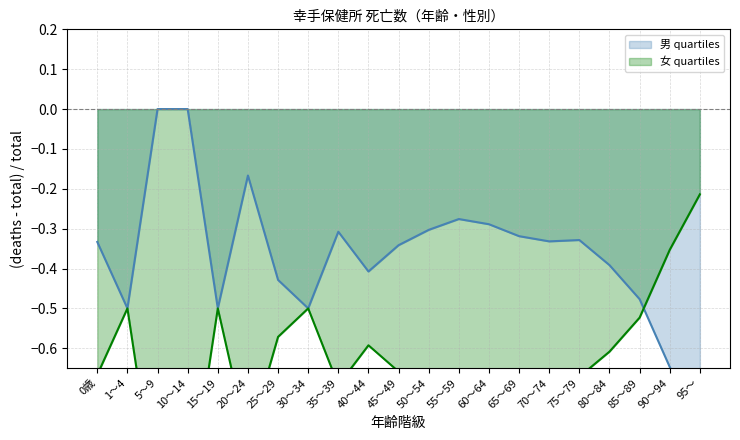

What is the sum of the 女 quartiles values at 20～24 and 50～54?

-1.5